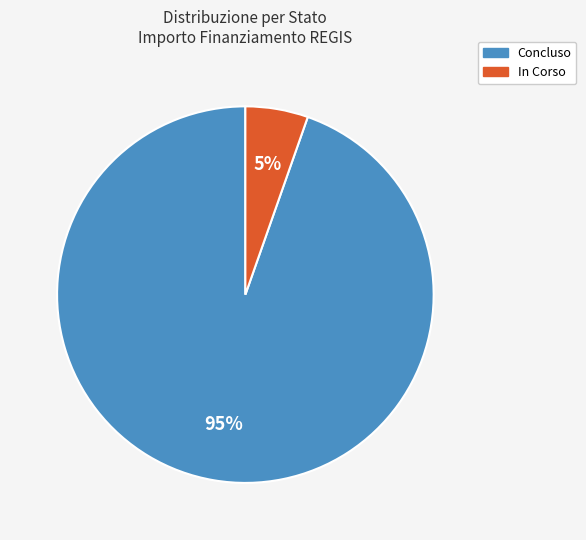

What is the largest slice in the pie chart?

Concluso